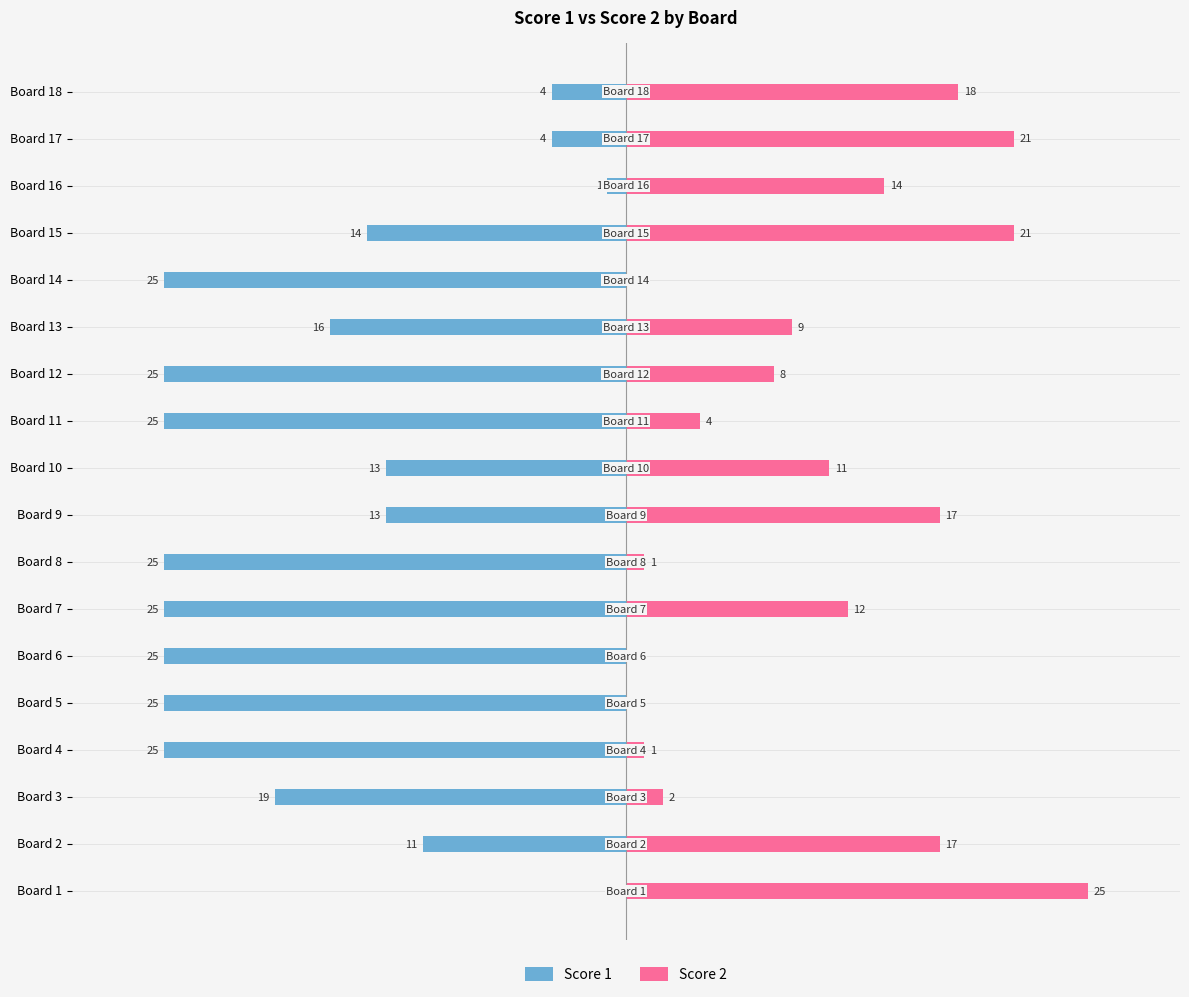

How many values in Score 1 are below zero?

17